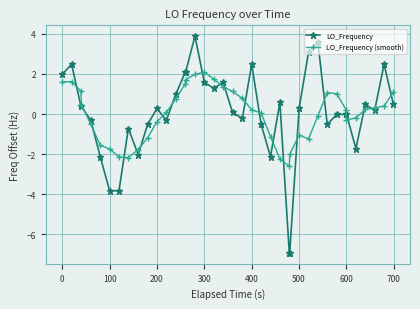

True or false: LO_Frequency (smooth) has more than 1 interior local peaks.

True